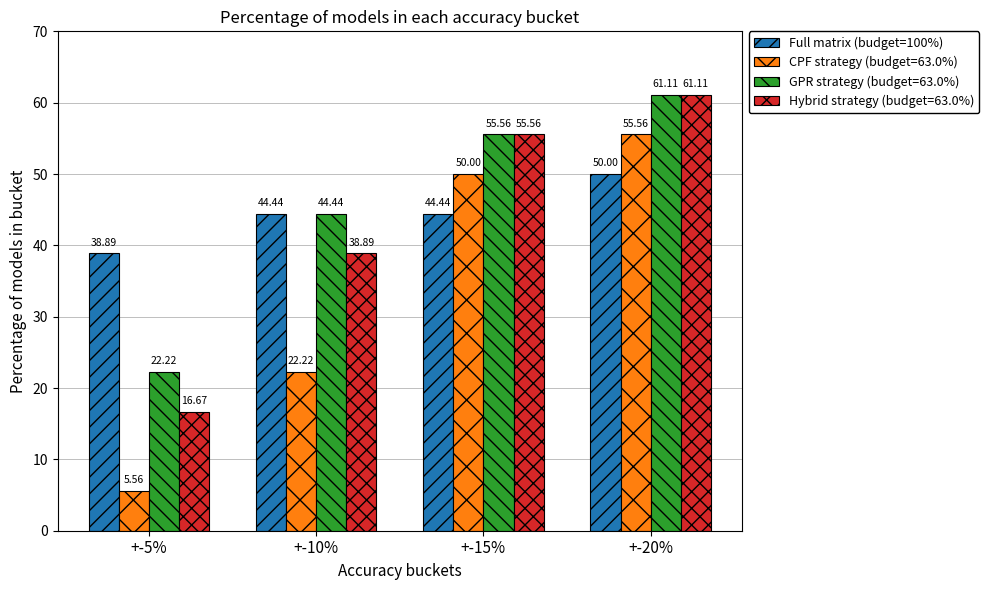

What is the sum of all Full matrix (budget=100%) values?

177.8